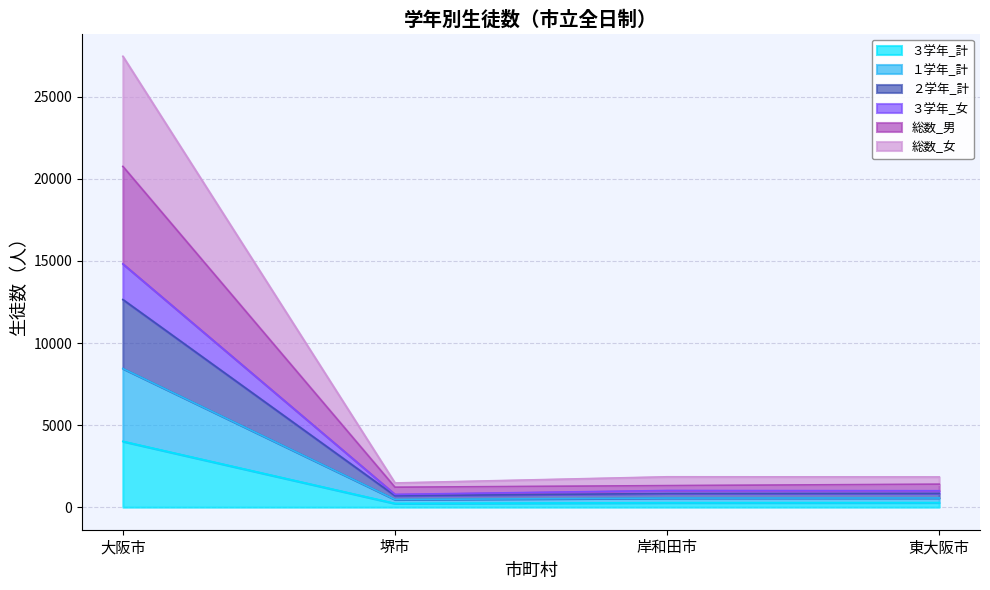

Between 東大阪市 and 大阪市, which is larger?

大阪市